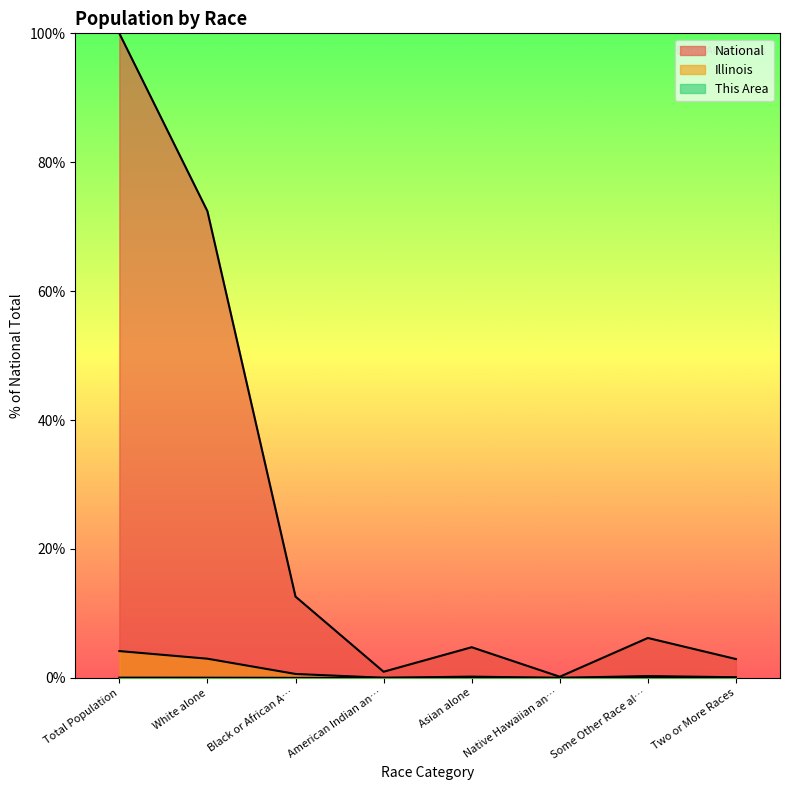

List the labels in order of National value, largest first.

Total Population, White alone, Black or African A…, Some Other Race al…, Asian alone, Two or More Races, American Indian an…, Native Hawaiian an…